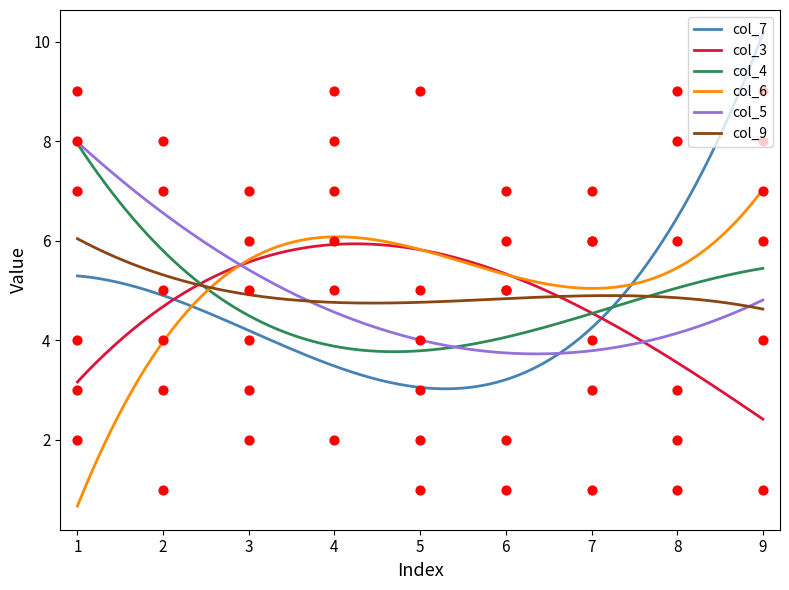

At which category is the sum across all series the highest?

4